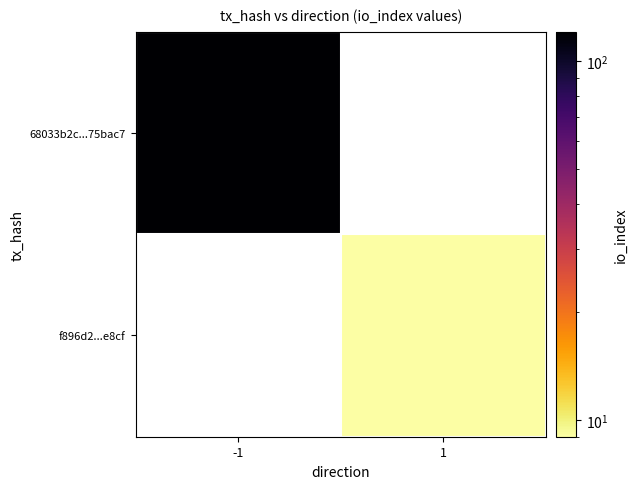

Which category has the lowest value across all series?

1